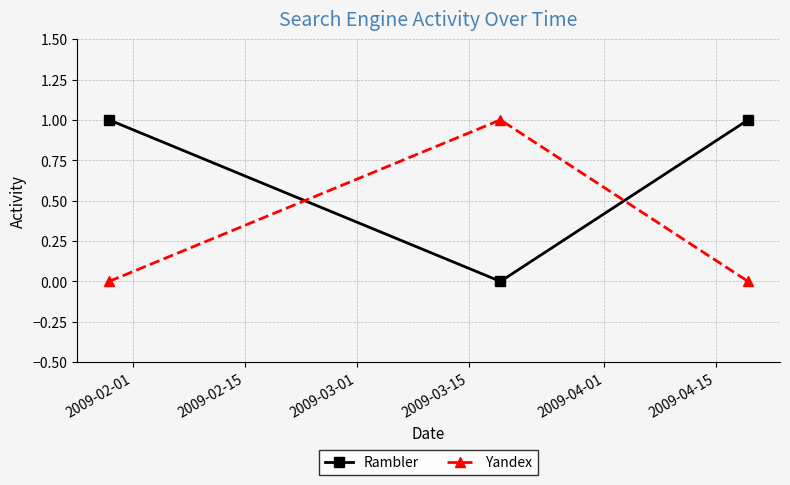

Which series has the largest total across all categories?

Rambler